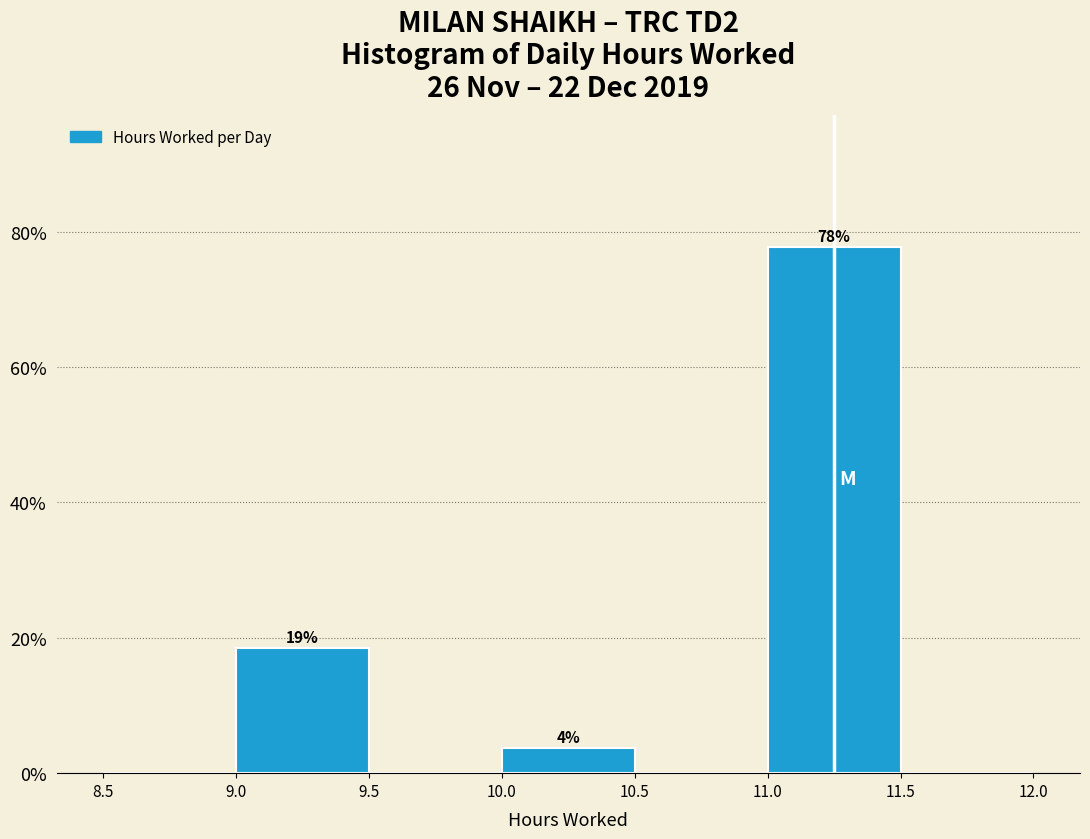

Which range on the x-axis has the tallest bar?

11.0 to 11.5